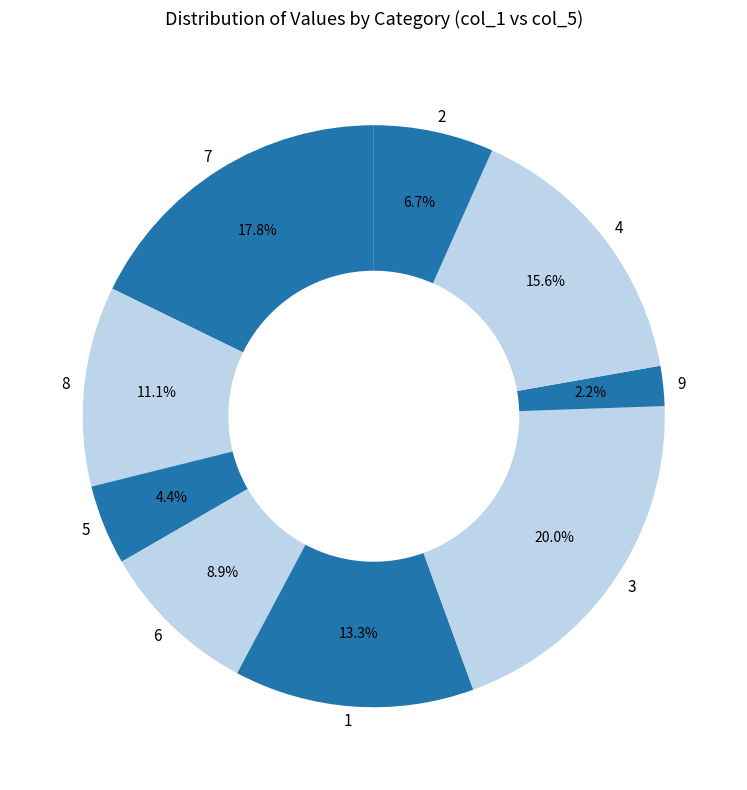

To the nearest percent, what is the difference between the largest and smallest slice percentages?

18%